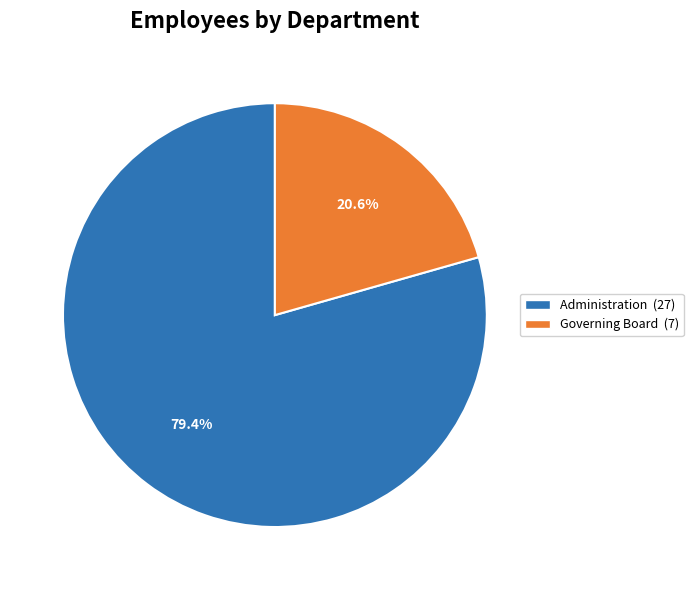

Does any single category account for the majority?

Yes